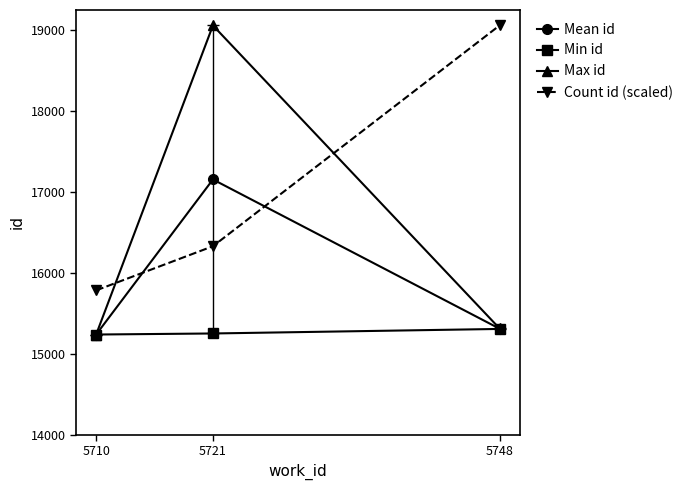

Which series changed the most between 5710 and 5721?

Max id